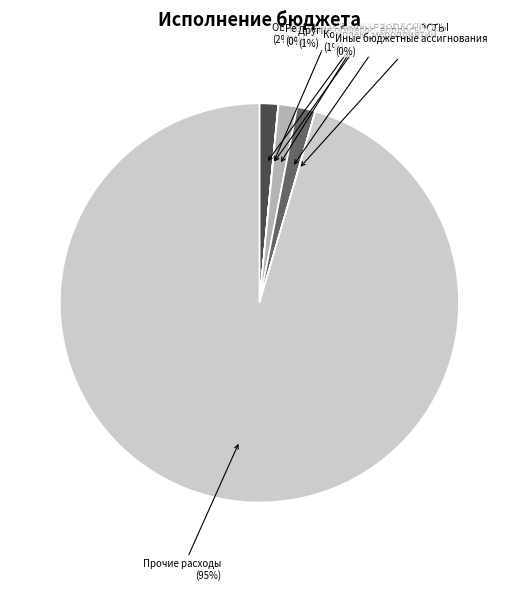

True or false: Другие общегос. вопросы accounts for 1% of the total.

True